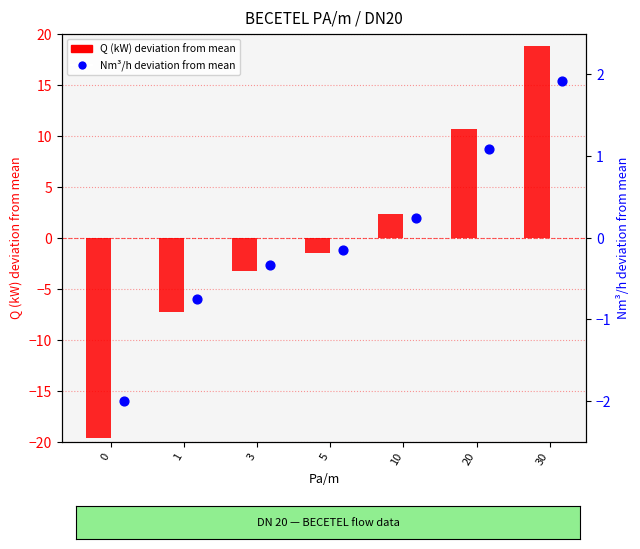

What is the total value across all series at 5?

-1.7